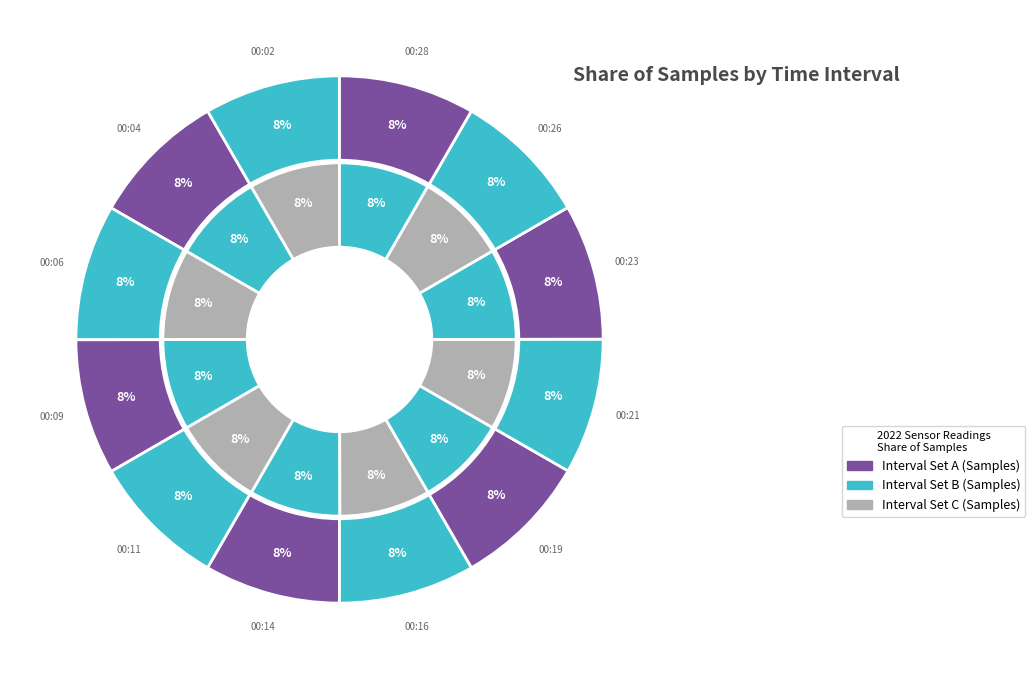

To the nearest percent, what is the average slice percentage?

8%